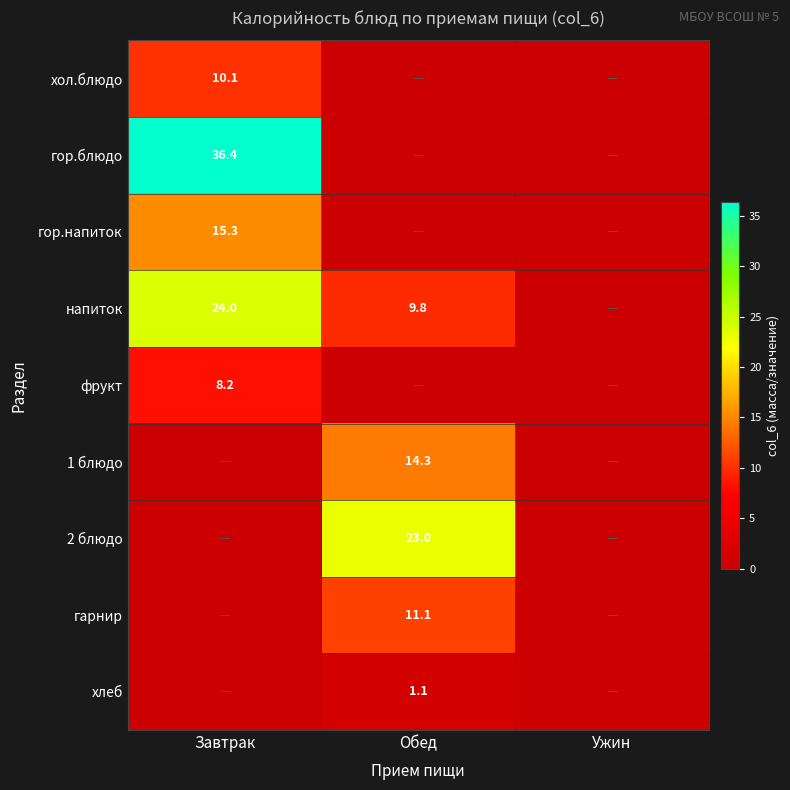

The хол.блюдо series shows 15.4 at Завтрак. True or false?

False